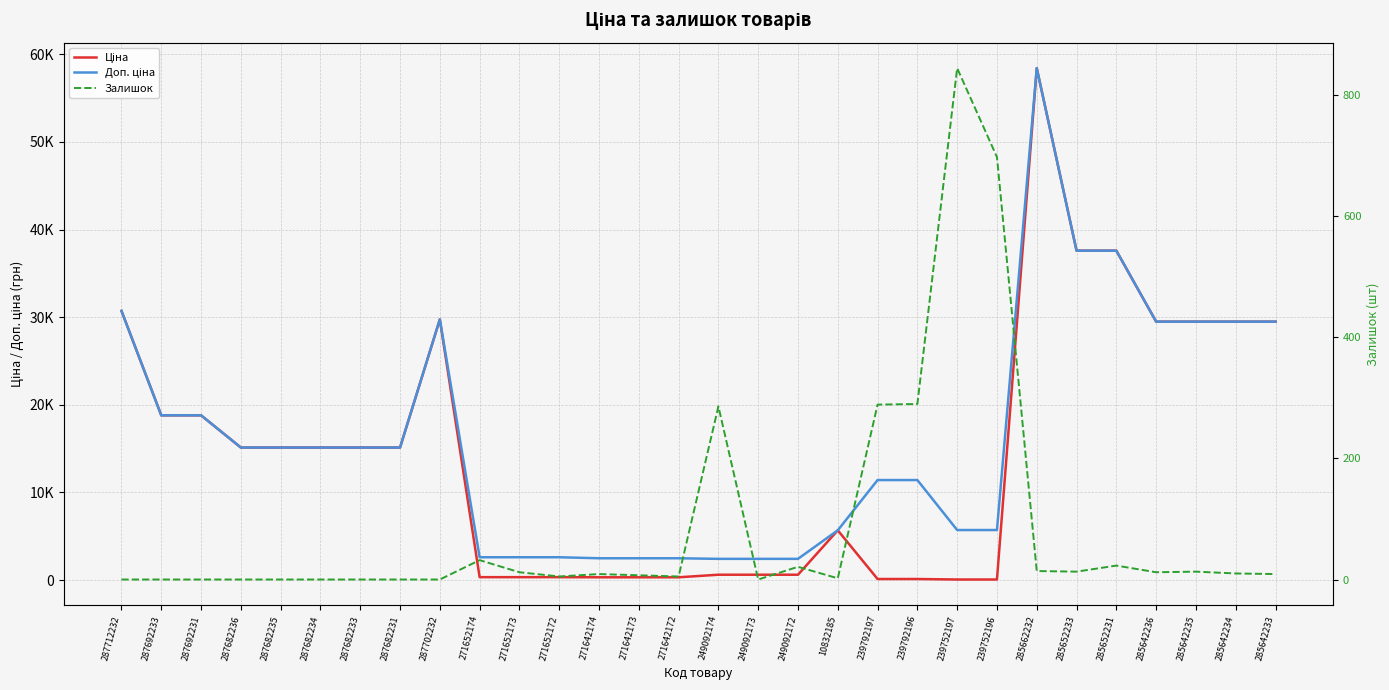

Which series has the largest total across all categories?

Доп. ціна